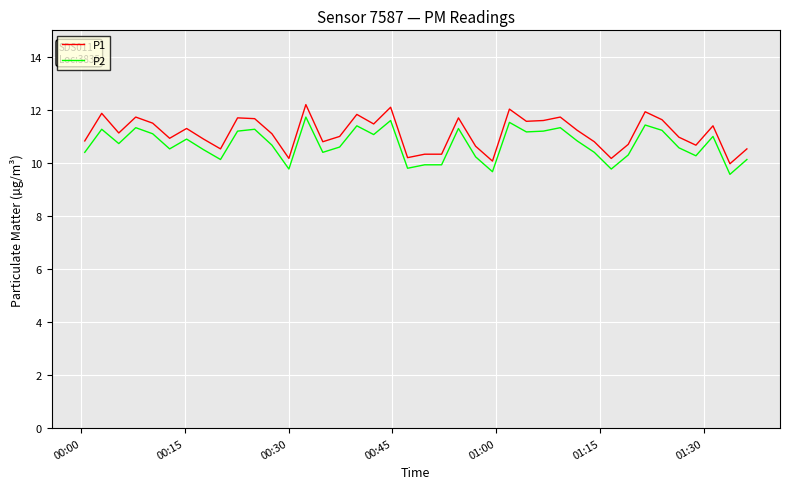

Which series has the largest range (max minus min)?

P1